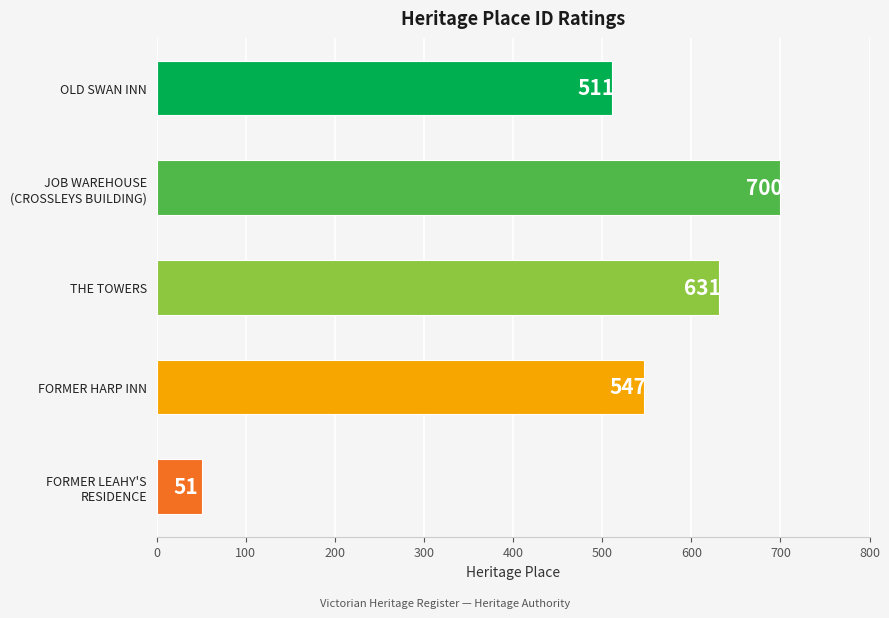

List the labels in order of value, largest first.

JOB WAREHOUSE
(CROSSLEYS BUILDING), THE TOWERS, FORMER HARP INN, OLD SWAN INN, FORMER LEAHY'S
RESIDENCE